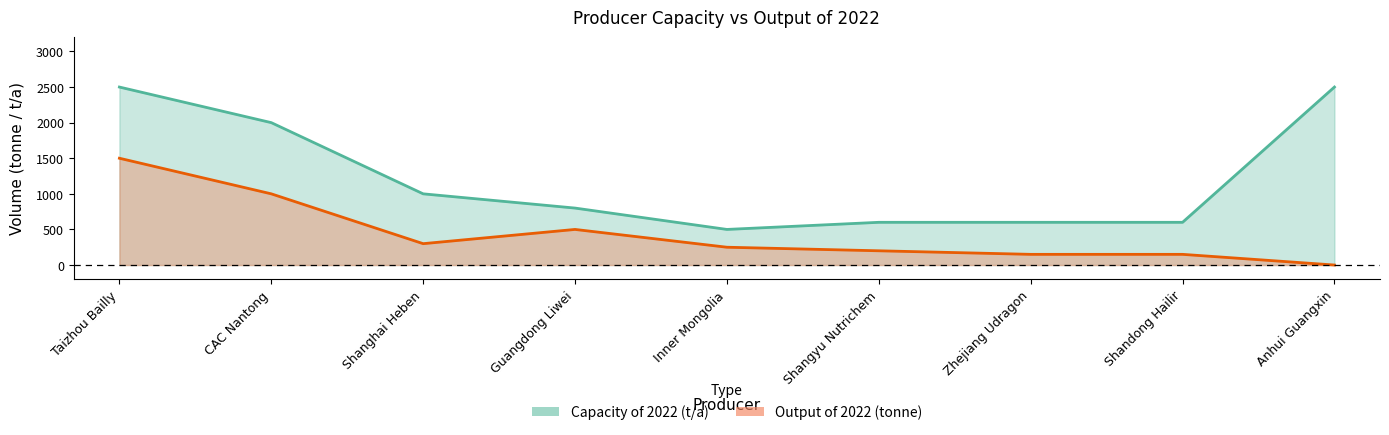

What is the difference between the second highest and second lowest values in the Output of 2022 (tonne) series?

850